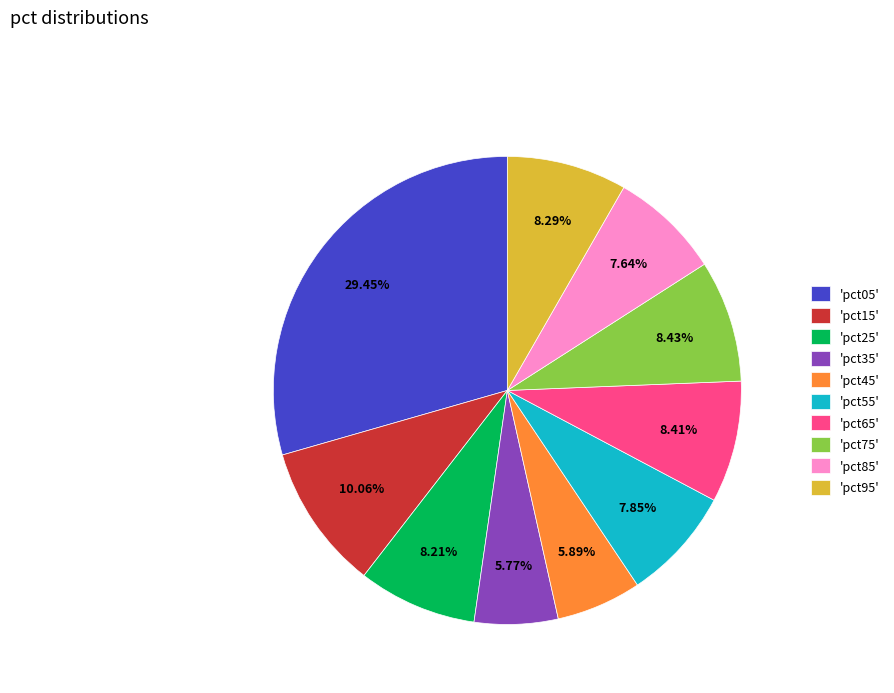

Count the number of slices in the pie.

10